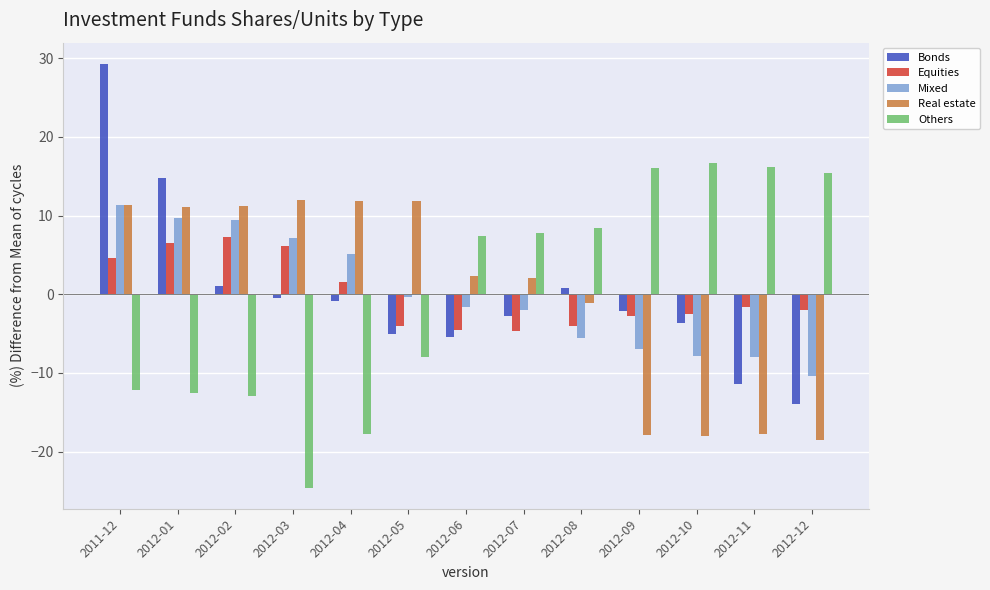

Are the bars grouped side by side (vs. stacked)?

Yes